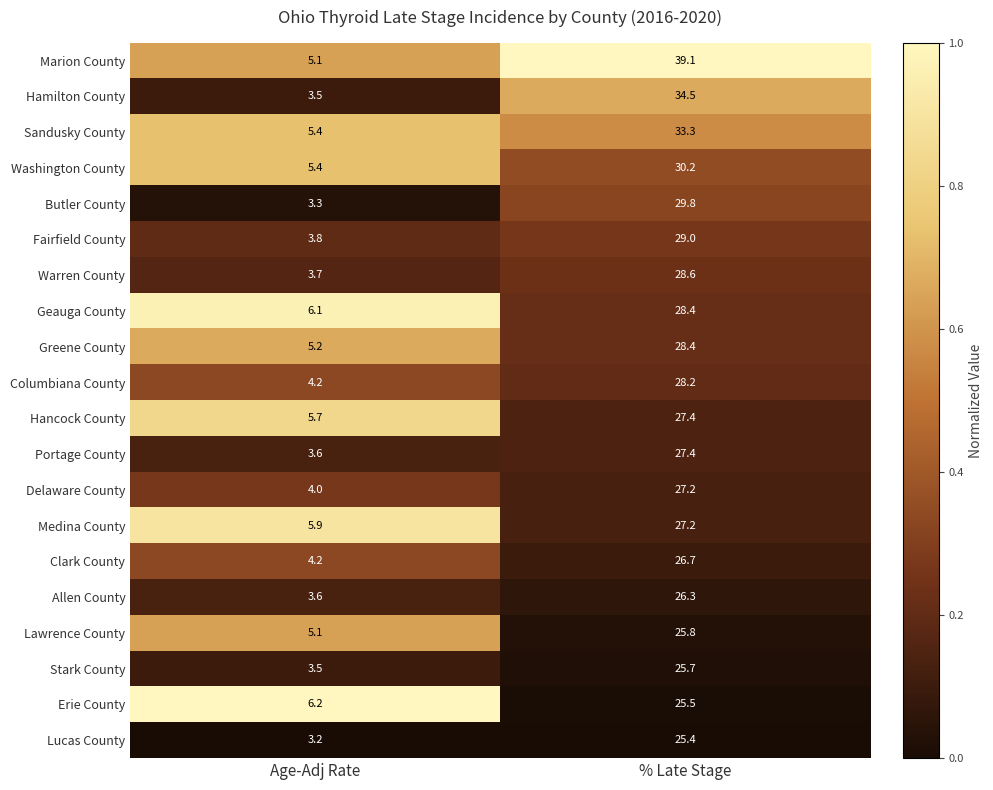

Which category has the highest value across all series?

% Late Stage